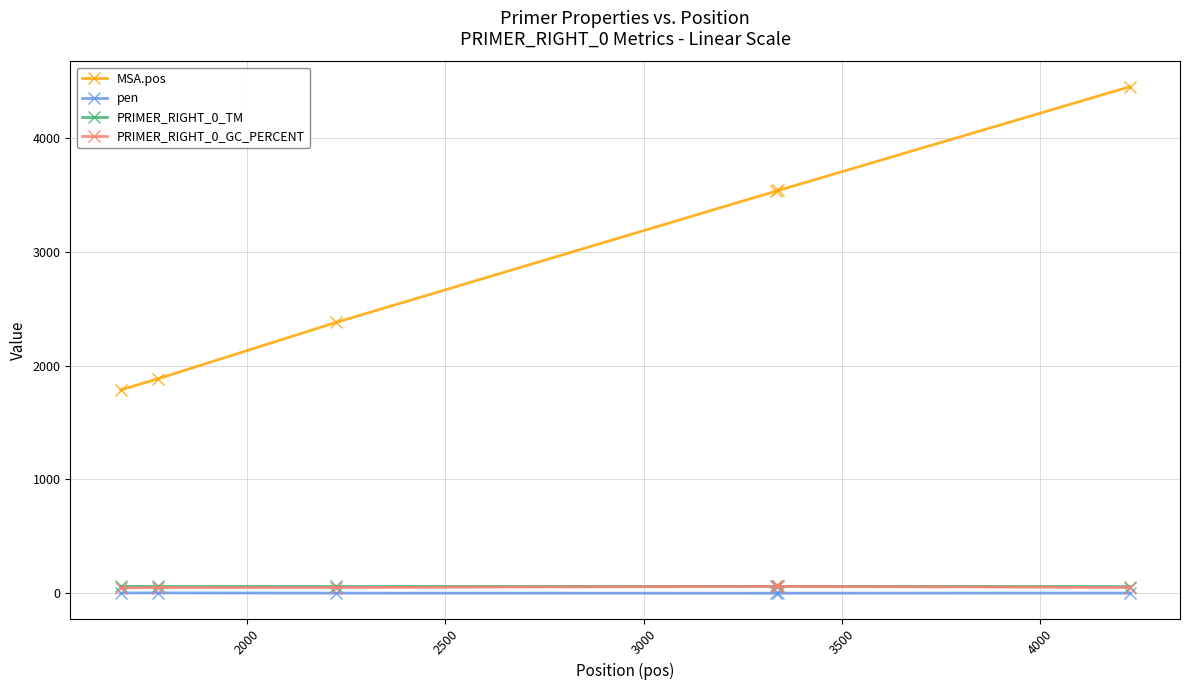

True or false: MSA.pos and PRIMER_RIGHT_0_GC_PERCENT cross at least once.

False